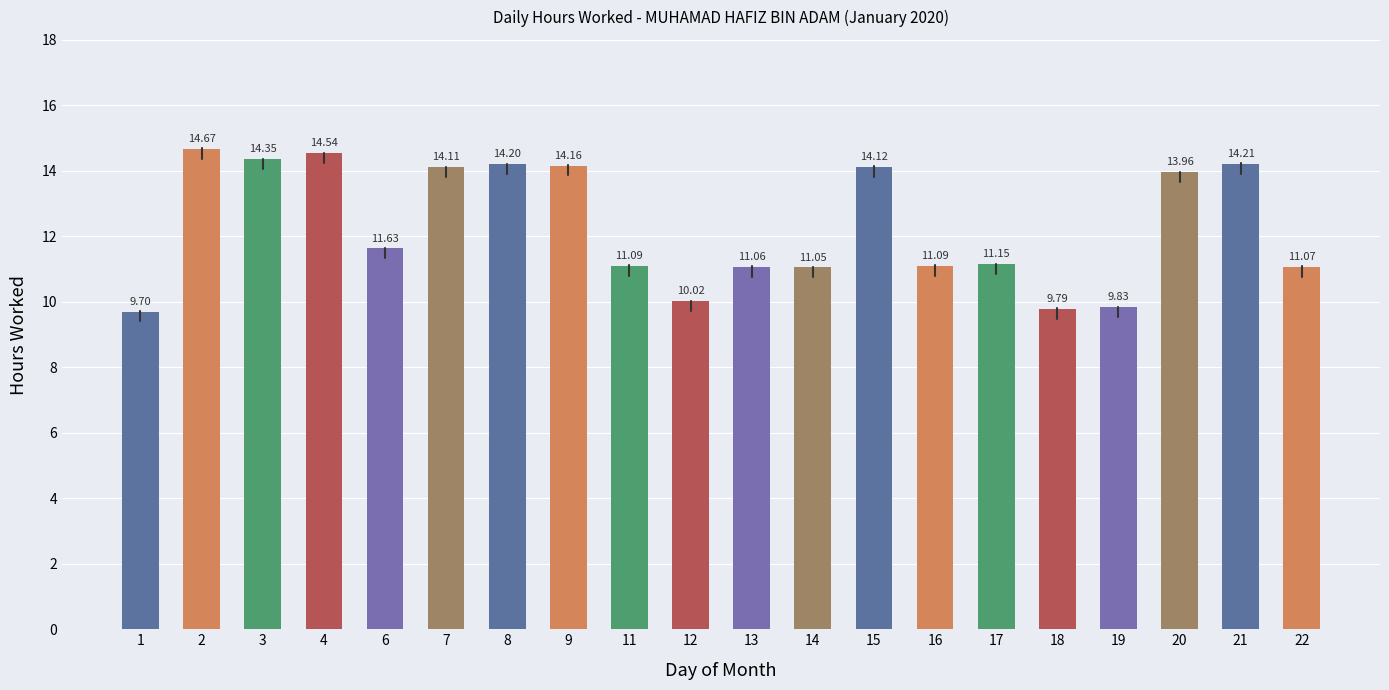

Where does the data first go above 11?

2